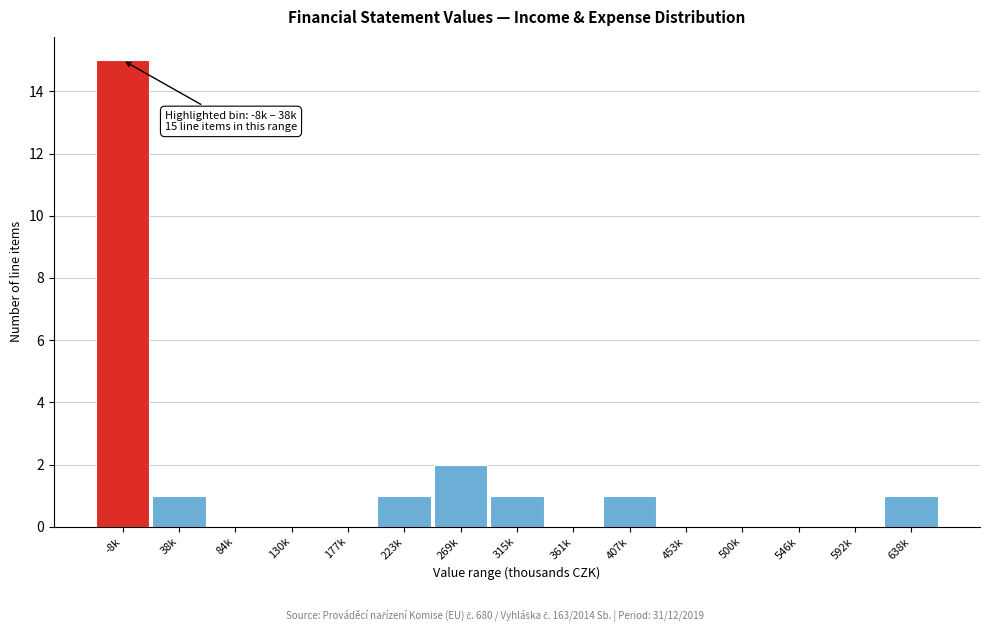

Reading right to left, what are all the values shown in this chart?

638k=1	592k=0	546k=0	500k=0	453k=0	407k=1	361k=0	315k=1	269k=2	223k=1	177k=0	130k=0	84k=0	38k=1	-8k=15